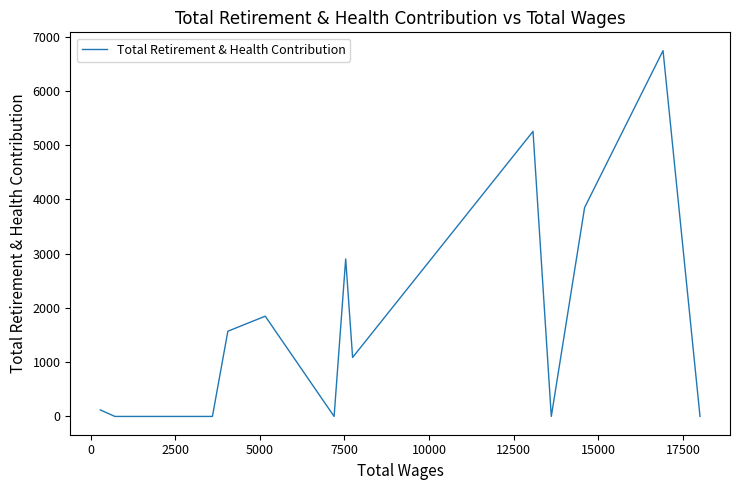

What position from the left is 15000?

8